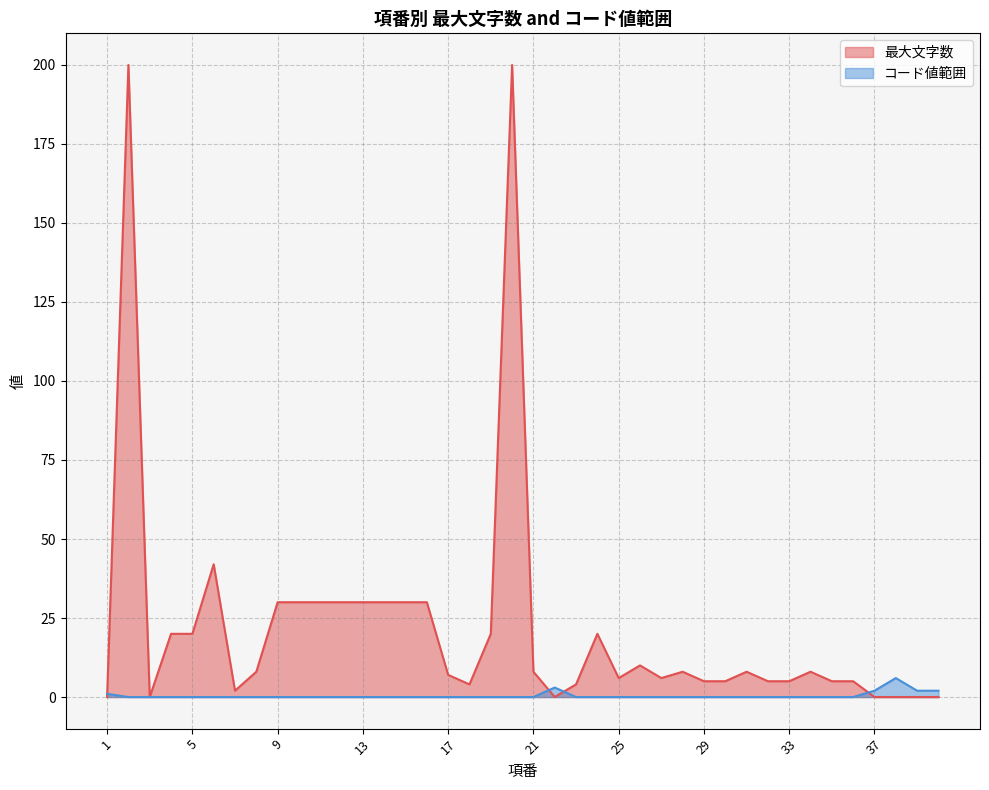

At which label does 最大文字数 first exceed 8?

2